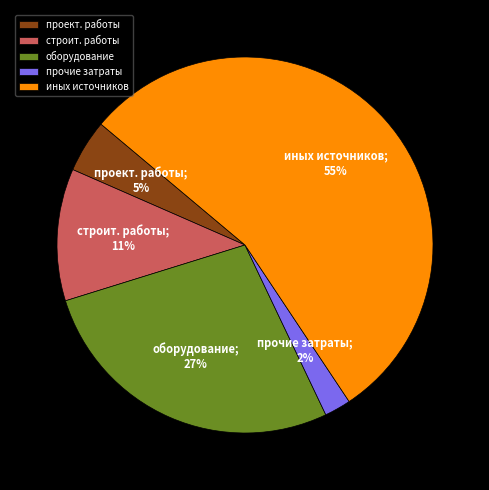

To the nearest percent, what is the combined percentage of проект. работы and оборудование?

32%